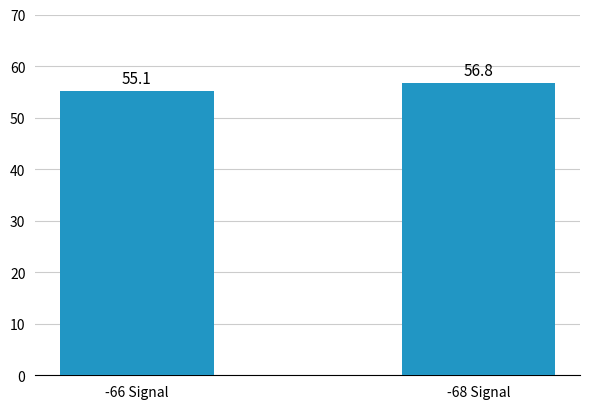

What is the maximum value shown in the chart?

56.8